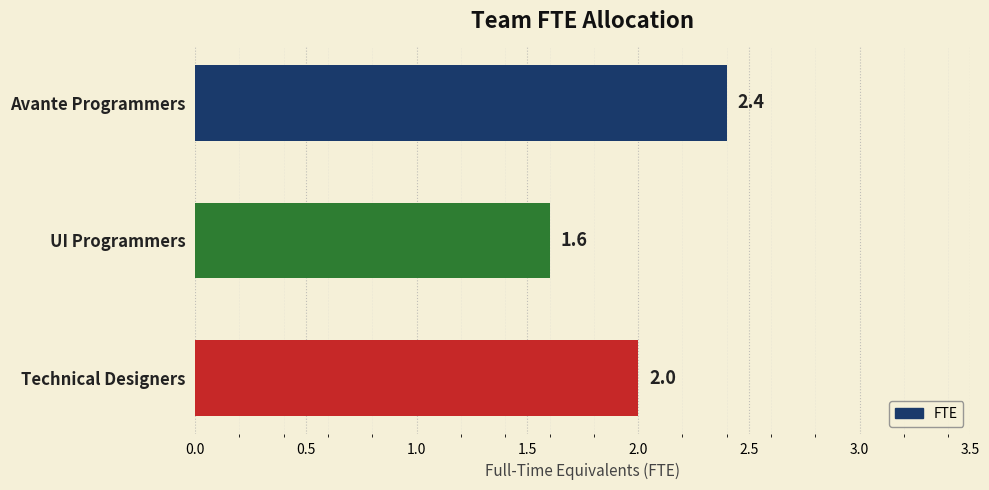

Reading top to bottom, what are all the values shown in this chart?

Avante Programmers=2.4	UI Programmers=1.6	Technical Designers=2.0